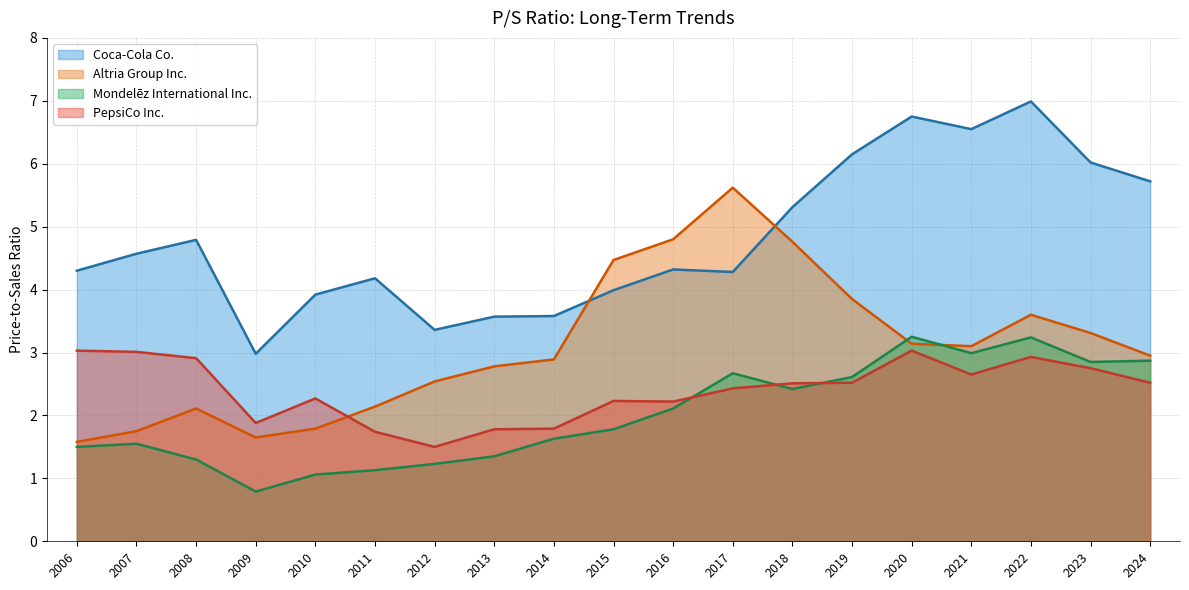

What is the difference between the maximum and minimum values in the Altria Group Inc. series?

4.0